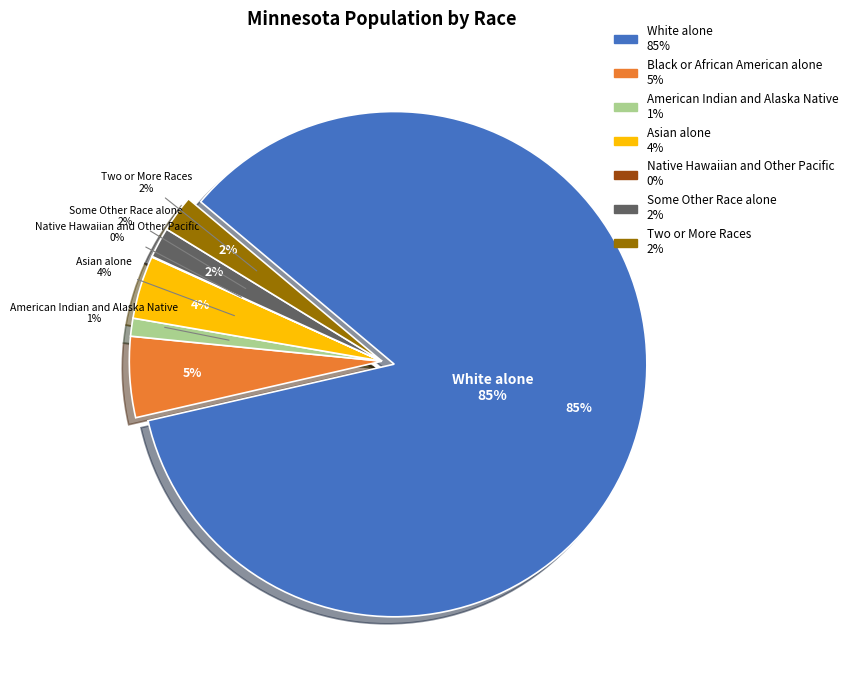

To the nearest percent, what is the average slice percentage?

14%